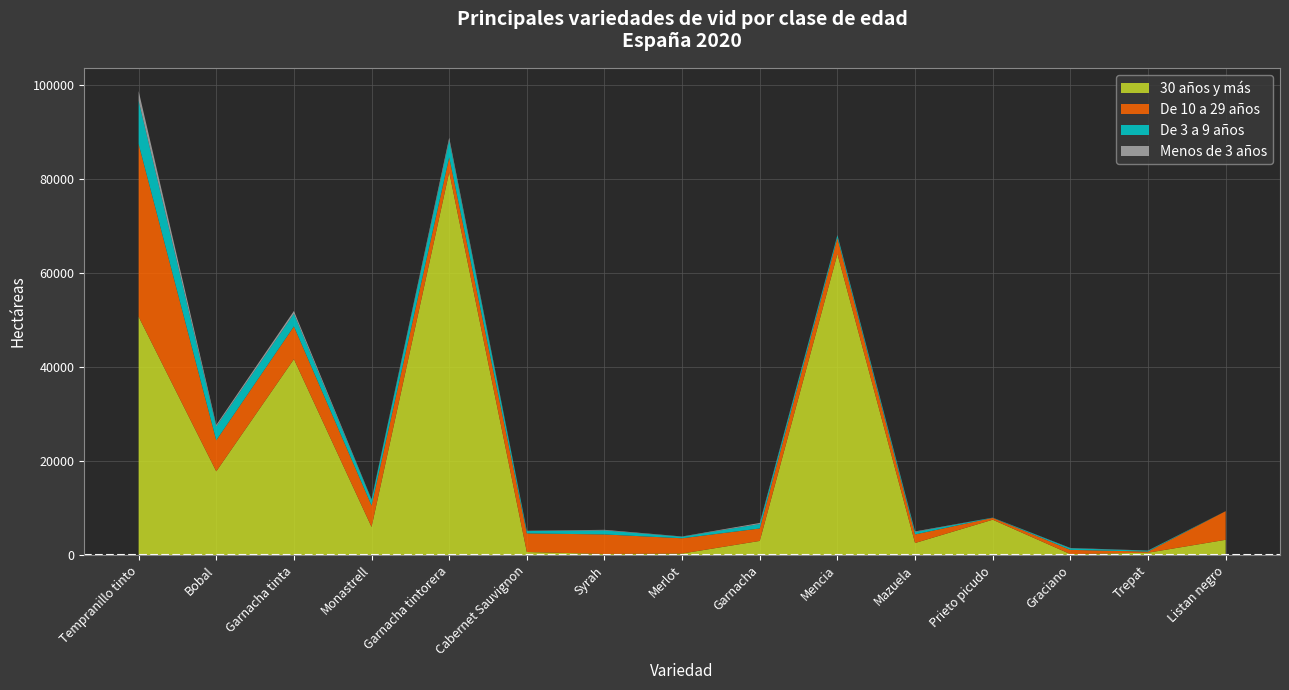

Reading left to right, extract all data points from this chart.

30 años y más: Tempranillo tinto=50691	Bobal=17808	Garnacha tinta=41674	Monastrell=5980	Garnacha tintorera=81464	Cabernet Sauvignon=656	Syrah=243	Merlot=334	Garnacha=3014	Mencia=64042	Mazuela=2569	Prieto picudo=7522	Graciano=213	Trepat=508	Listan negro=3253
De 10 a 29 años: Tempranillo tinto=36728	Bobal=6597	Garnacha tinta=6955	Monastrell=4551	Garnacha tintorera=3135	Cabernet Sauvignon=3956	Syrah=4147	Merlot=3242	Garnacha=2646	Mencia=3383	Mazuela=1821	Prieto picudo=399	Graciano=899	Trepat=239	Listan negro=6090
De 3 a 9 años: Tempranillo tinto=9196	Bobal=2952	Garnacha tinta=2716	Monastrell=1210	Garnacha tintorera=3643	Cabernet Sauvignon=499	Syrah=862	Merlot=330	Garnacha=952	Mencia=556	Mazuela=523	Prieto picudo=46	Graciano=335	Trepat=187	Listan negro=8
Menos de 3 años: Tempranillo tinto=2064	Bobal=320	Garnacha tinta=562	Monastrell=118	Garnacha tintorera=509	Cabernet Sauvignon=62	Syrah=122	Merlot=52	Garnacha=220	Mencia=67	Mazuela=117	Prieto picudo=6	Graciano=64	Trepat=37	Listan negro=0